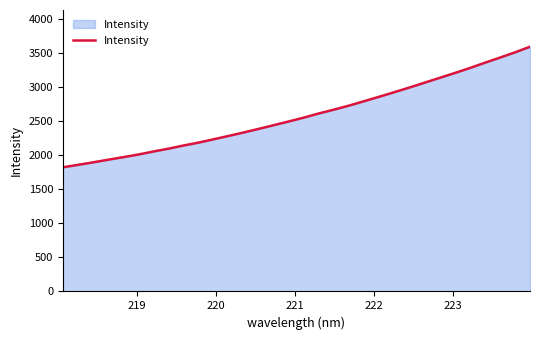

Count the number of data series in this chart.

1